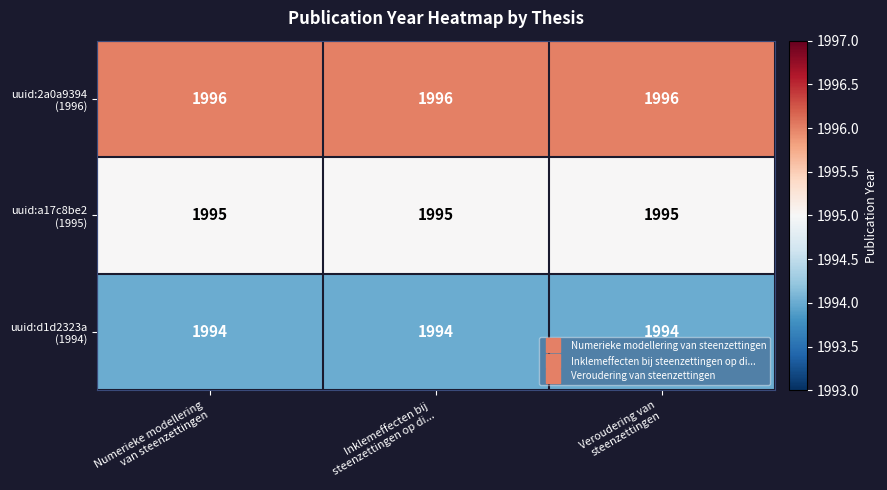

What is the smallest value displayed?

1994